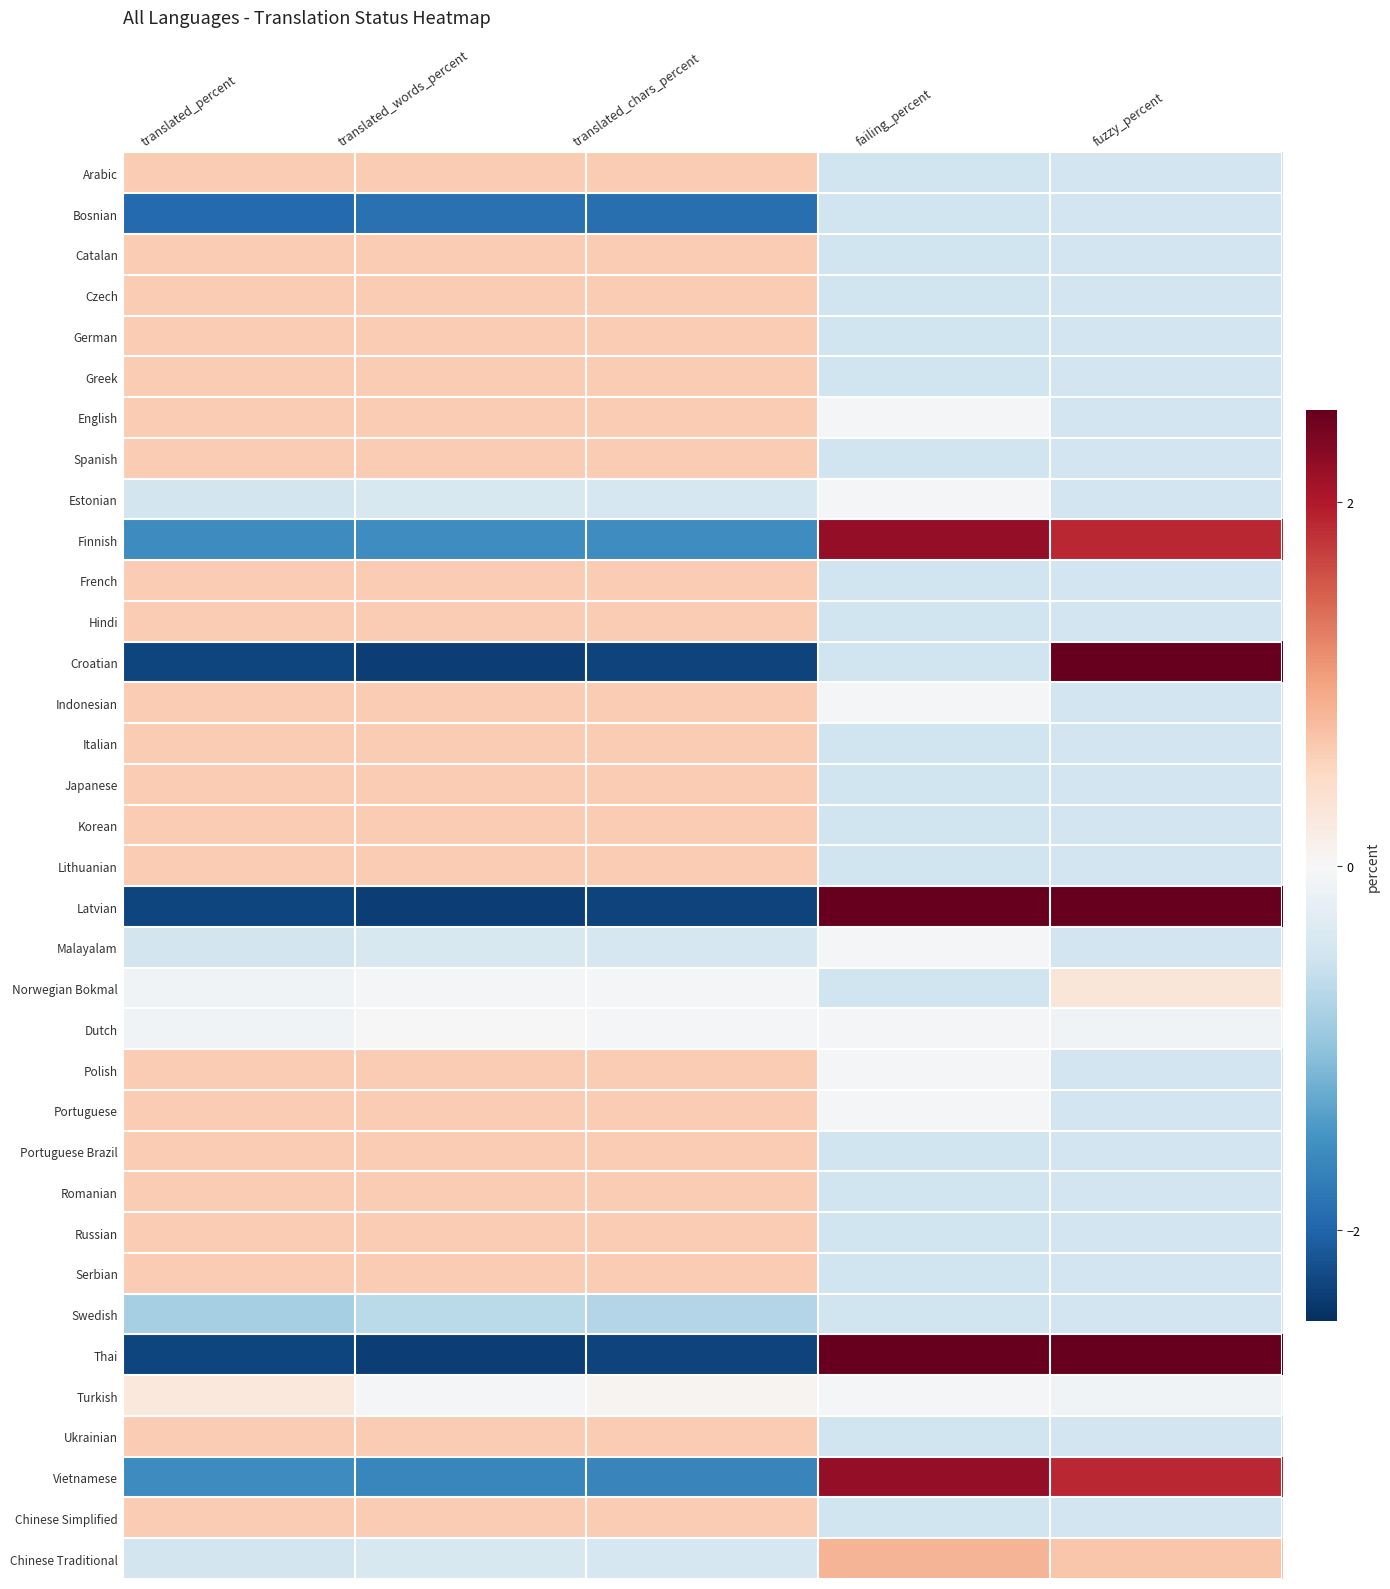

Between translated_percent and failing_percent, which is larger?

translated_percent